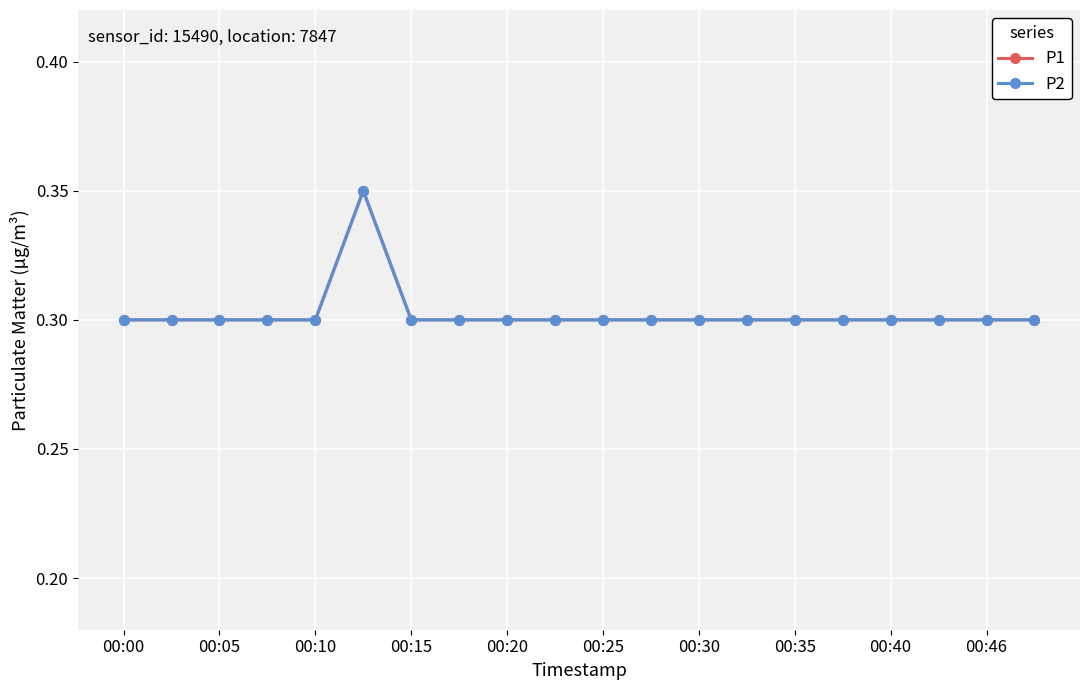

True or false: P2 and P1 intersect in this chart.

False